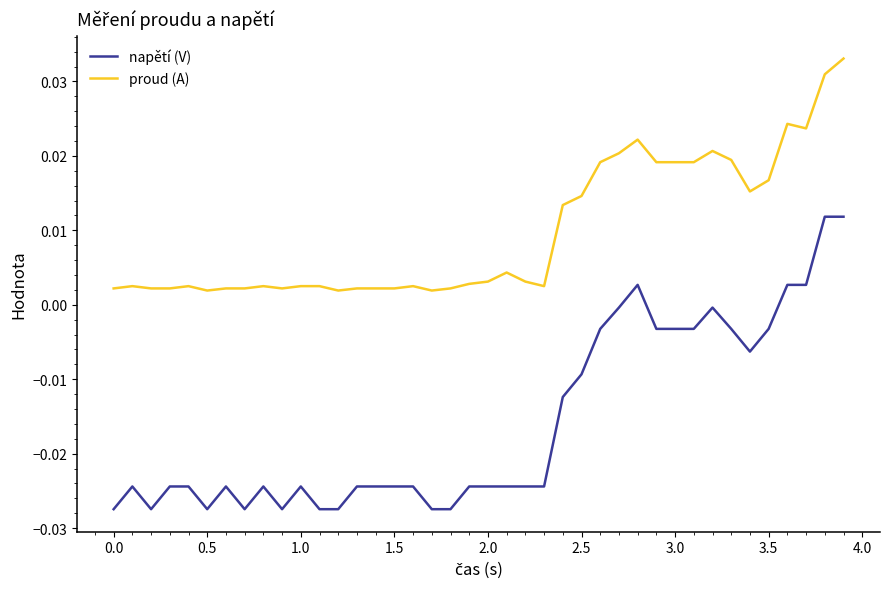

True or false: proud (A) and napětí (V) intersect in this chart.

False